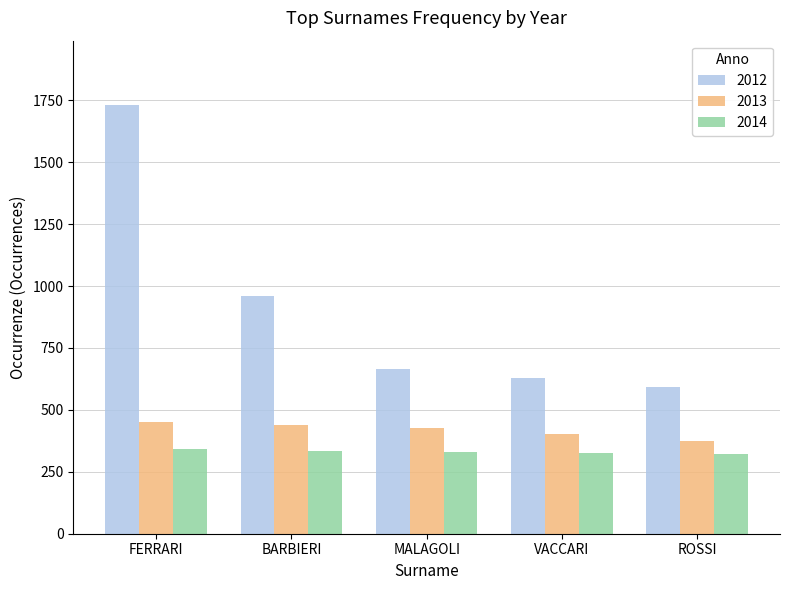

How many groups of bars are there?

5